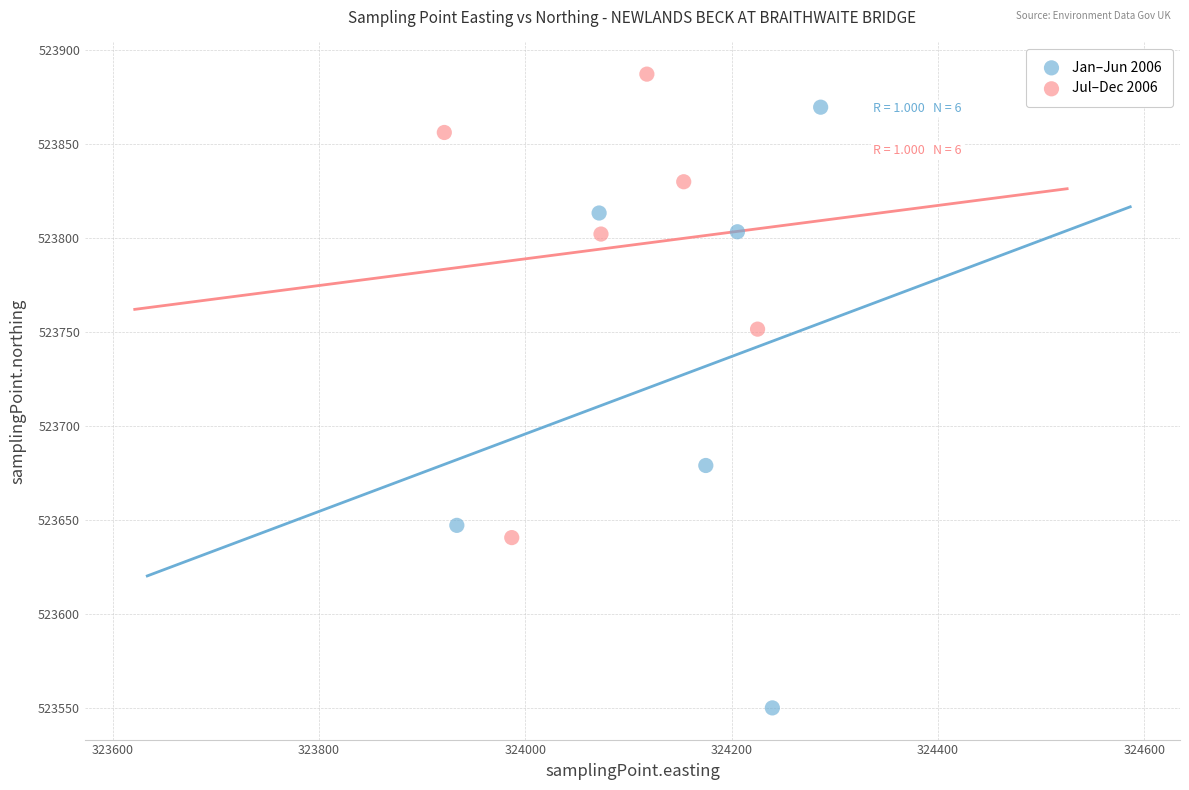

Which series has the largest Y range (max minus min)?

Jan–Jun 2006